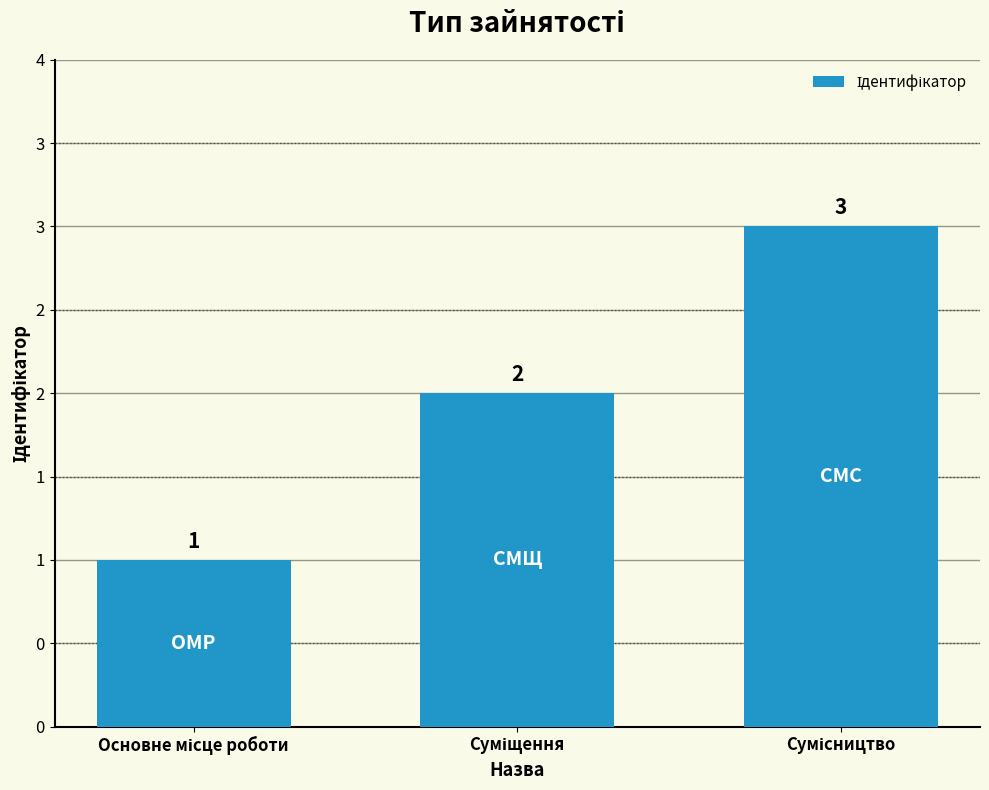

Where does the data first go above 2?

Сумісництво